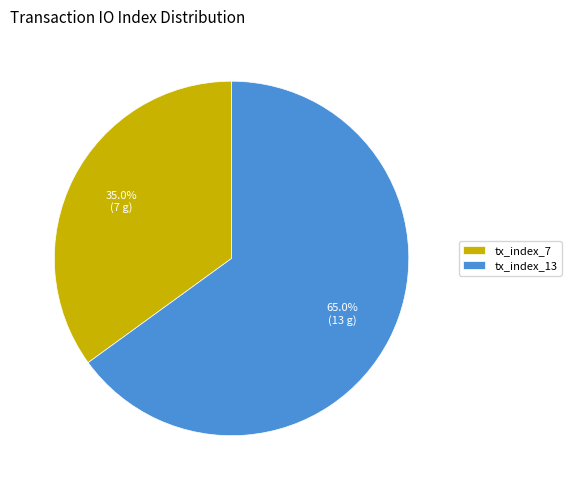

What is the ratio of the value at tx_index_7 to the value at tx_index_13?

0.5